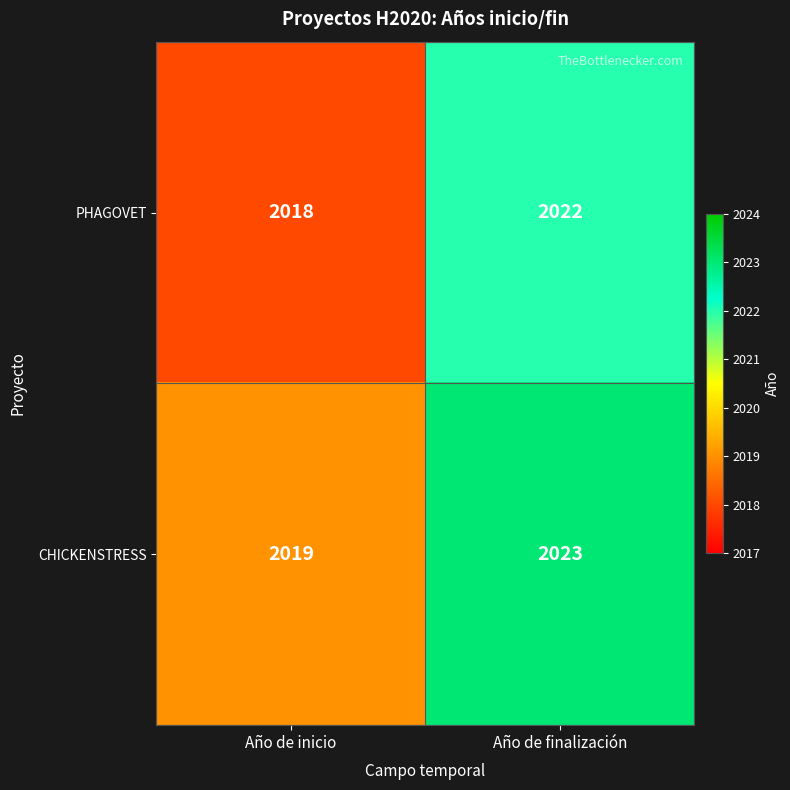

What is the sum of all PHAGOVET values?

4040